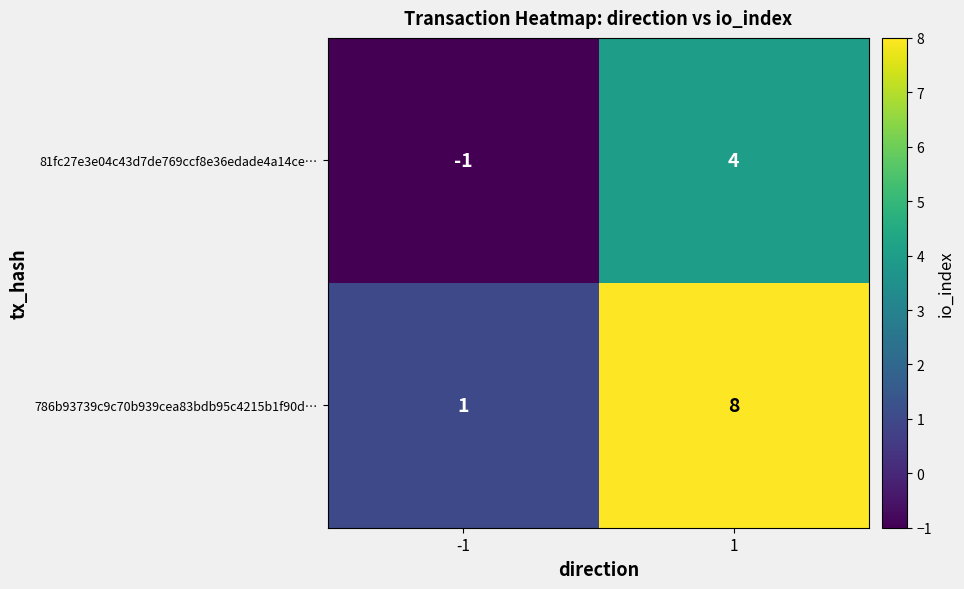

Reading left to right, list all the values displayed in this chart.

81fc27e3e04c43d7de769ccf8e36edade4a14ce…: -1=-1	1=4
786b93739c9c70b939cea83bdb95c4215b1f90d…: -1=1	1=8